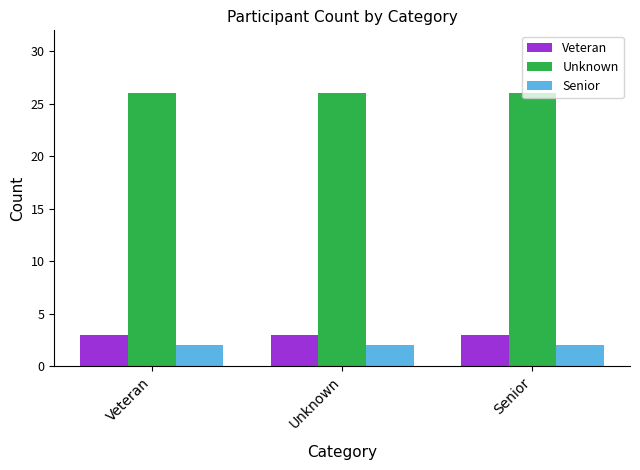

What is the maximum value for Senior?

2